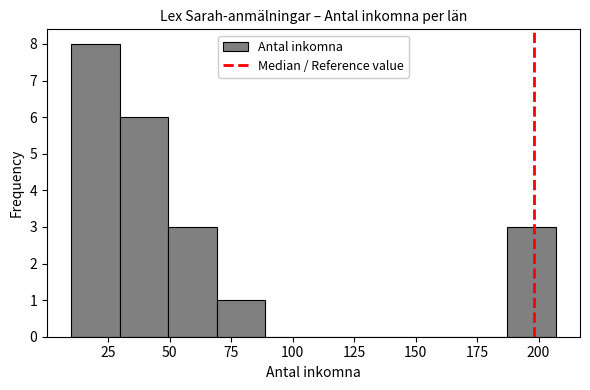

Around what value on the x-axis is the tallest bar? Give the approximate position of its centre, as read against the axis.

20